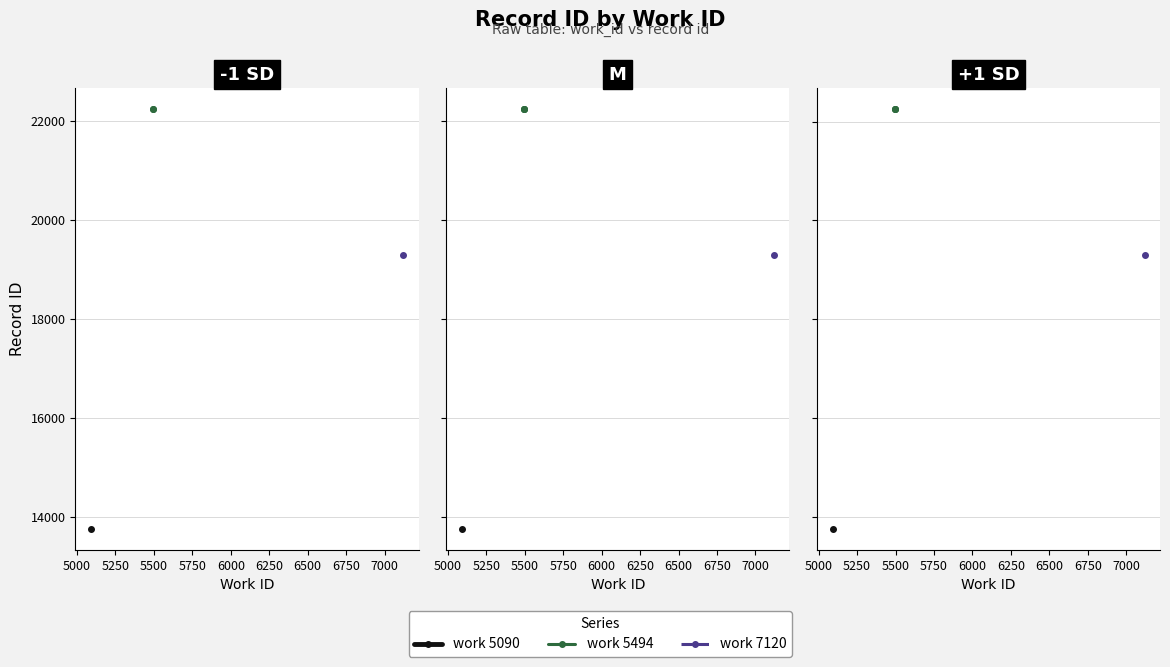

Between 5250 and 5000, which is larger?

5250